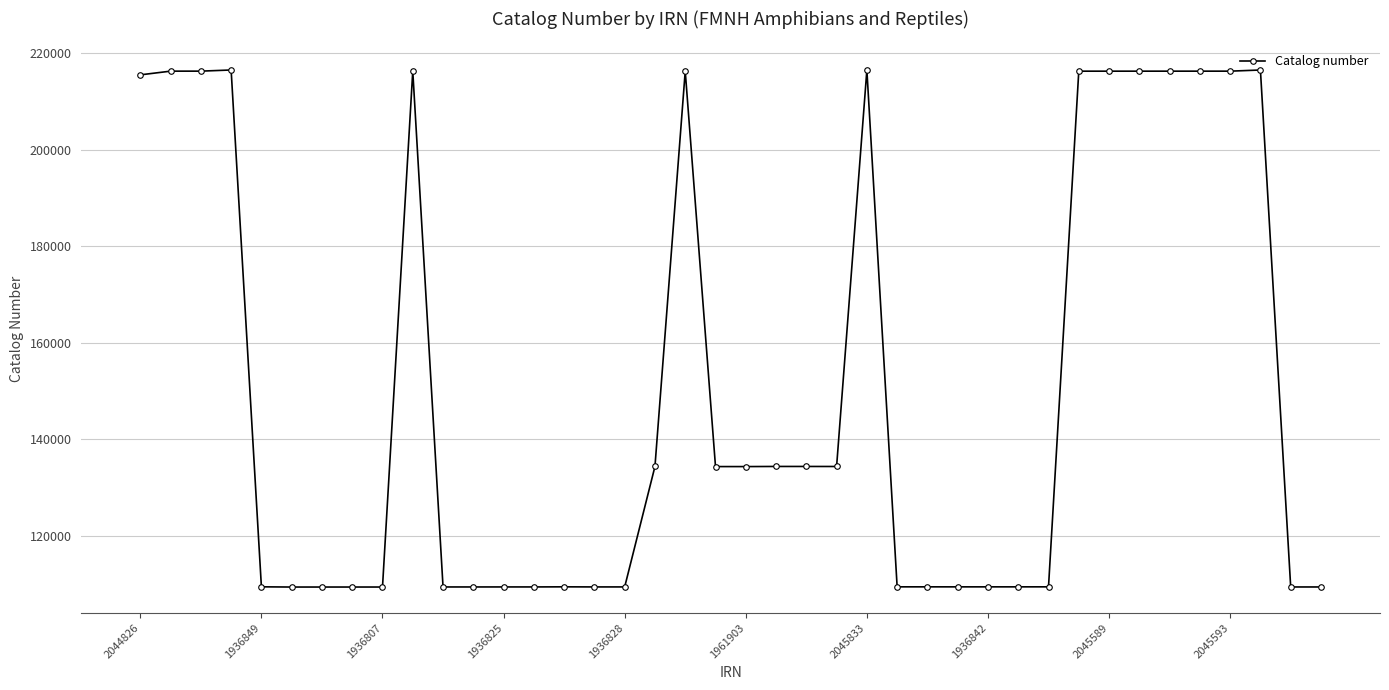

What is the difference between the maximum and second lowest values?

107069